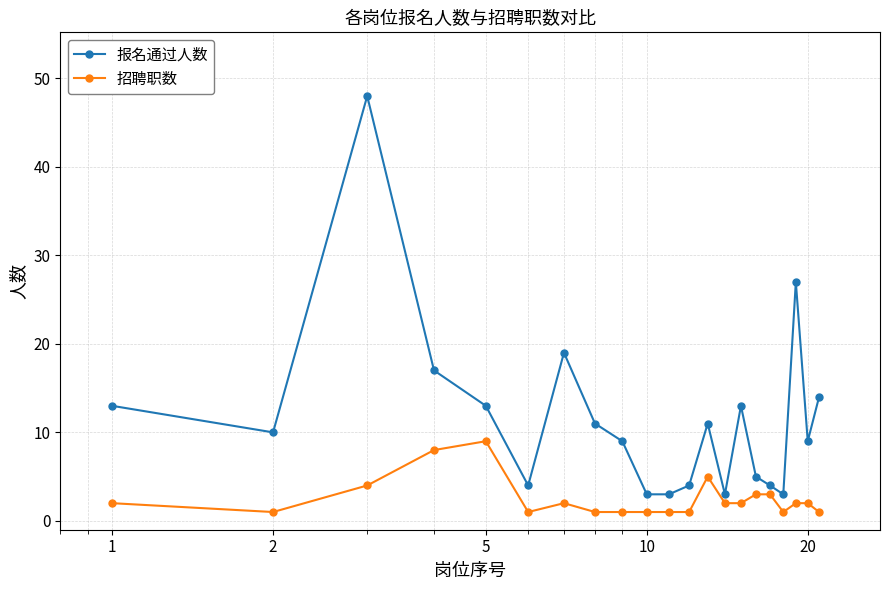

How many data points does each series have?

21